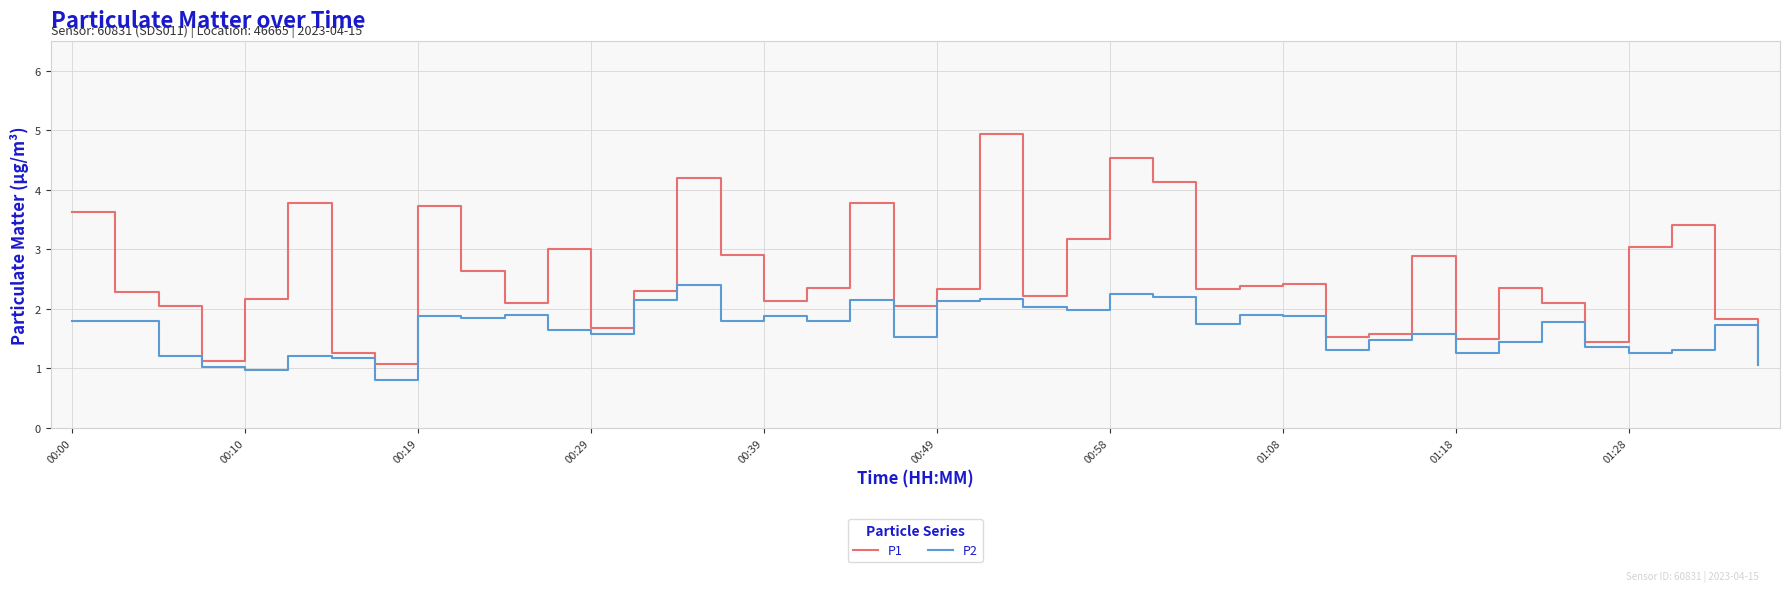

Which series has the largest total across all categories?

P1